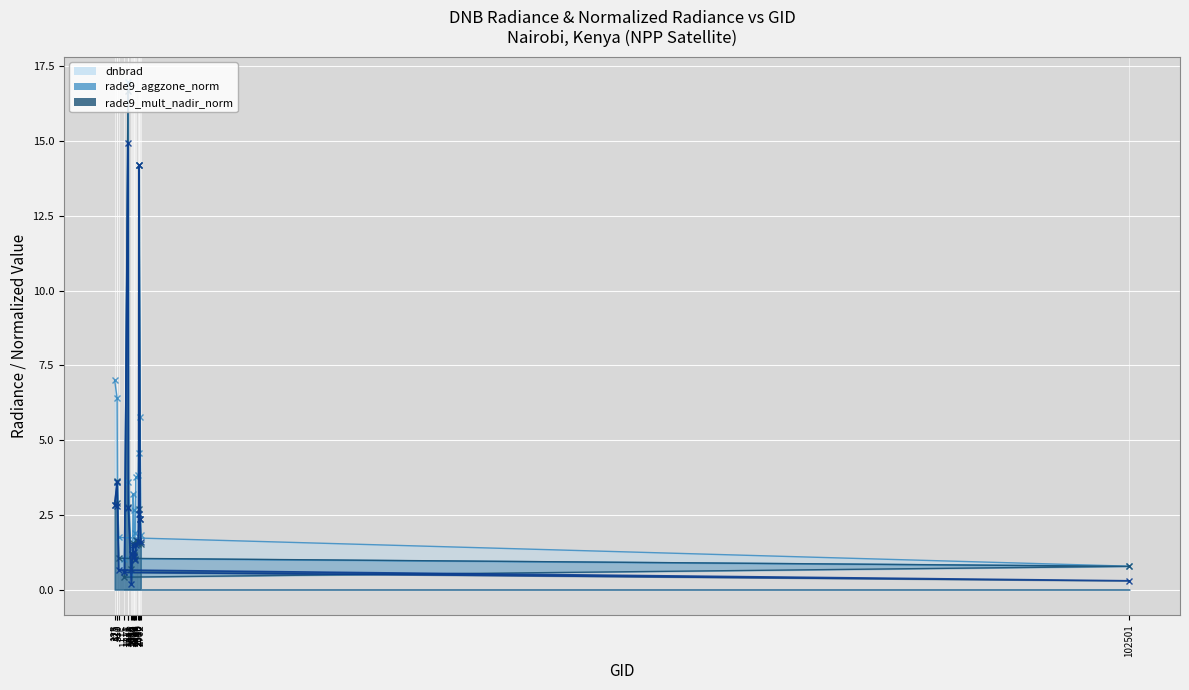

How many lines are shown in the chart?

3